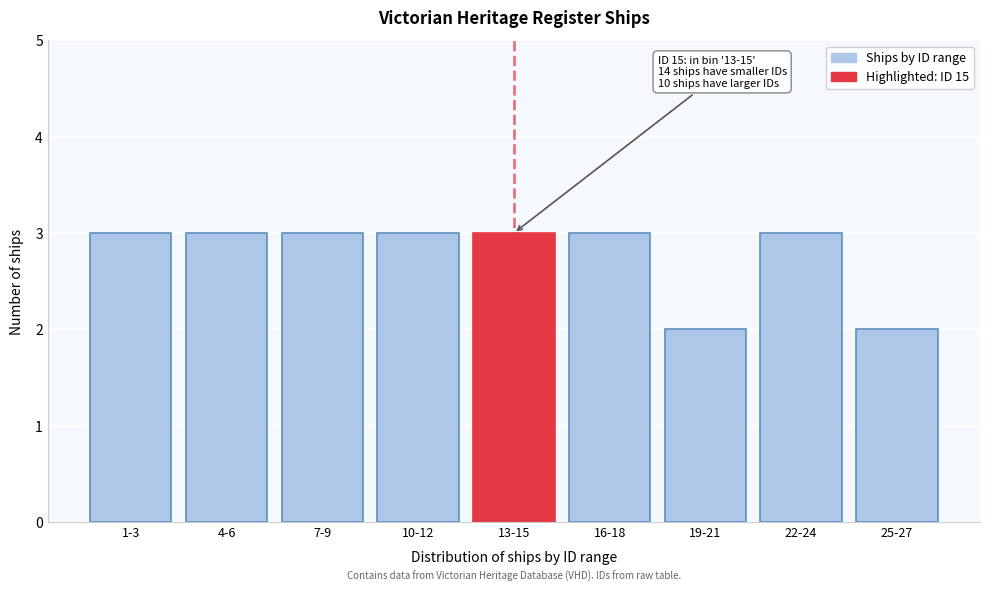

Reading left to right, transcribe all the data shown in this chart.

3	3	3	3	3	3	2	3	2